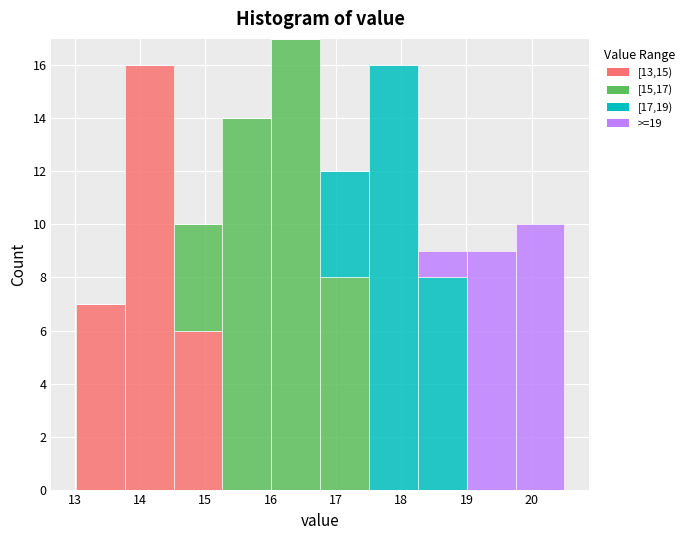

Reading left to right, transcribe this chart: for each stacked bar, give the range it covers on the x-axis and its total height. Neither the bar edges nor the heights are printed on the chart, so give them approximately, as read against the axes.

13.0 to 13.8: 7
13.8 to 14.5: 16
14.5 to 15.3: 10
15.3 to 16.0: 14
16.0 to 16.8: 17
16.8 to 17.5: 12
17.5 to 18.3: 16
18.3 to 19.0: 9
19.0 to 19.8: 9
19.8 to 20.5: 10